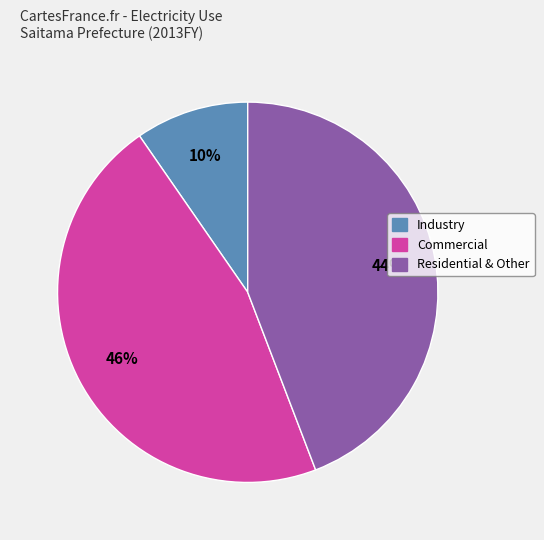

To the nearest percent, what is the average slice percentage?

33%